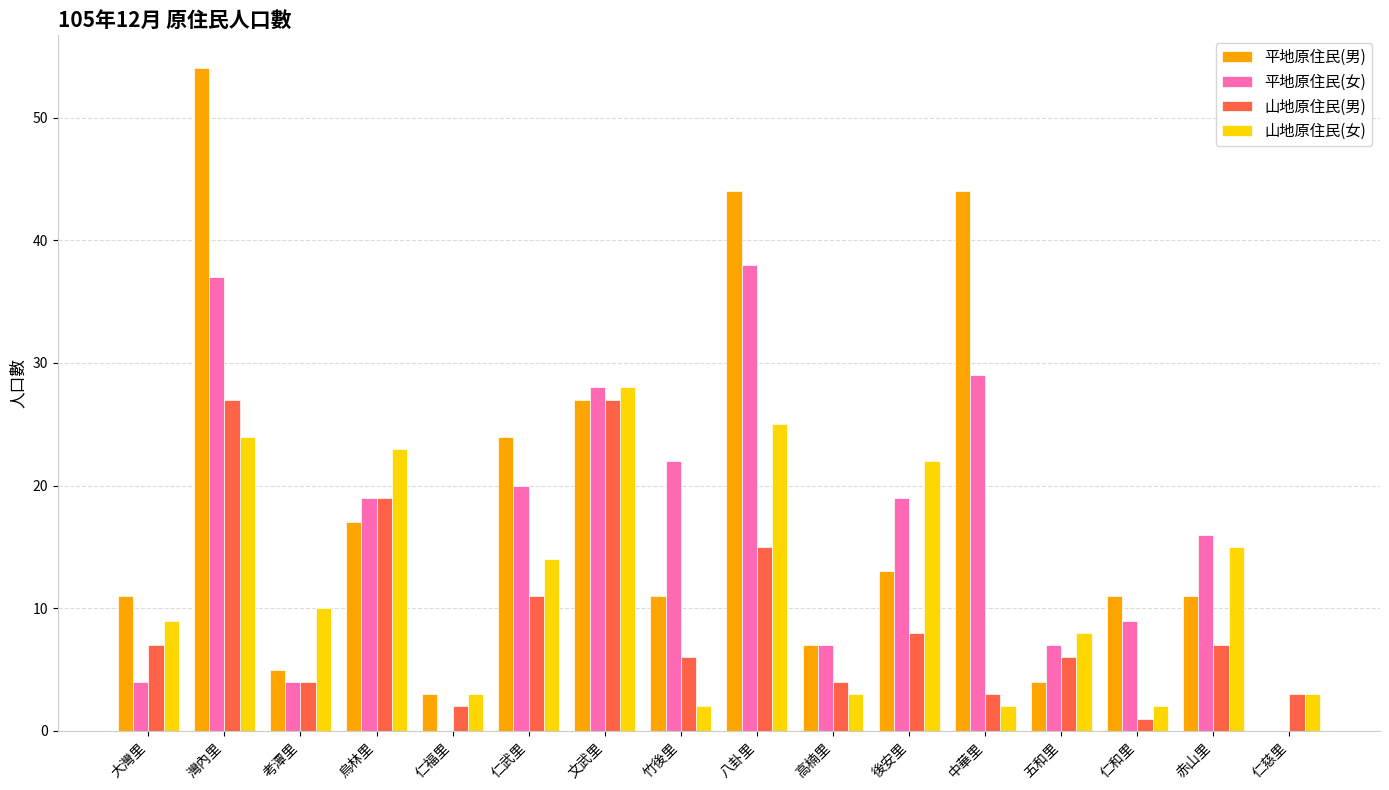

Which series changed the most between 文武里 and 竹後里?

山地原住民(女)